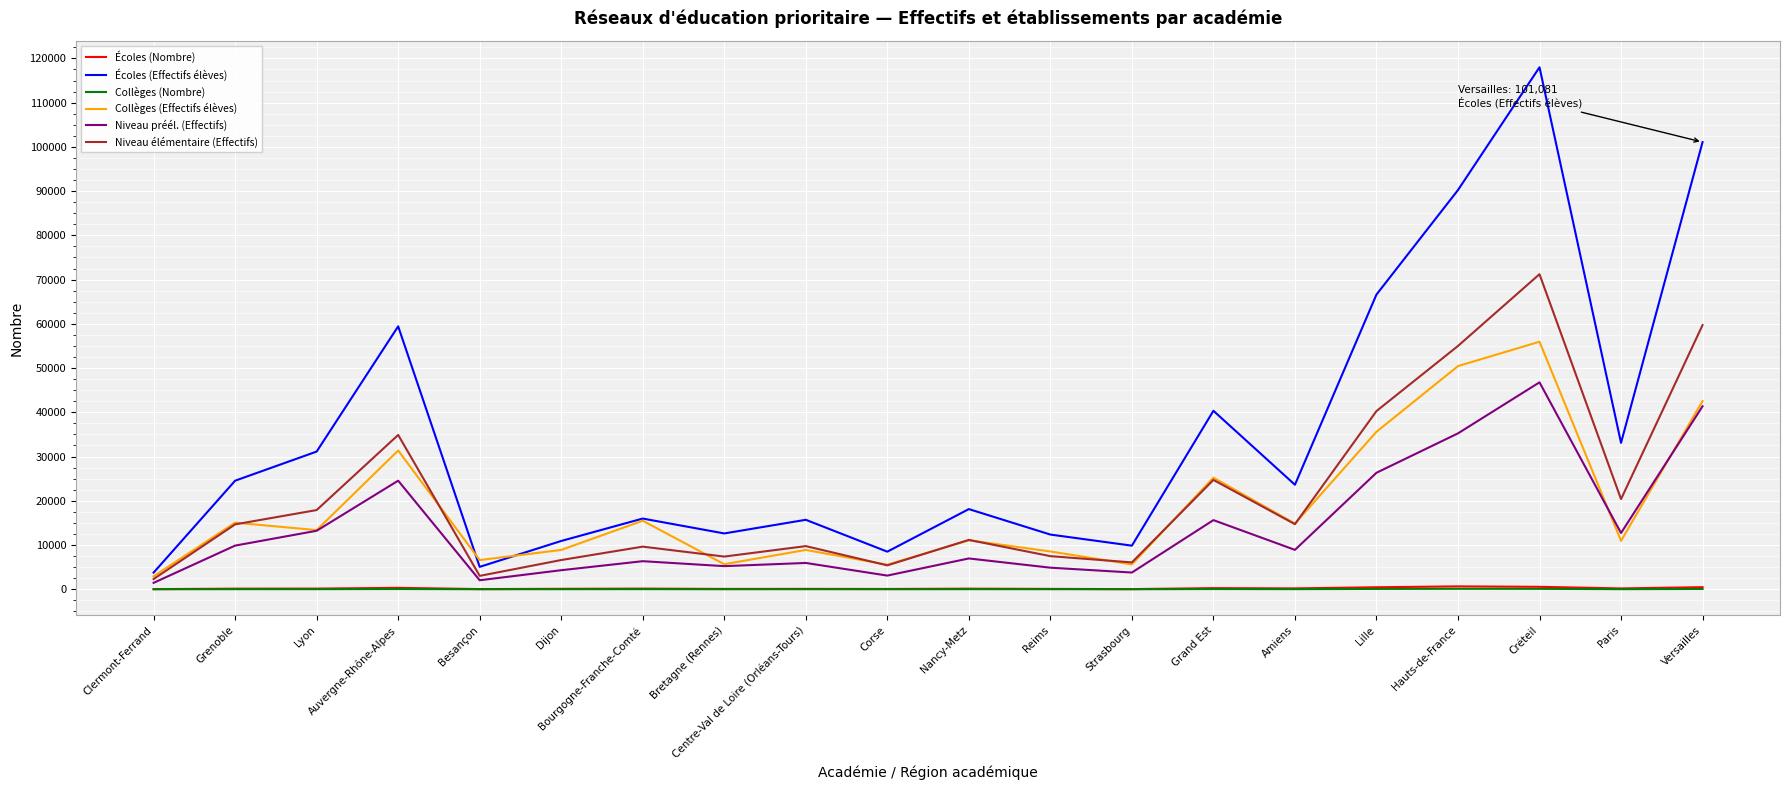

True or false: Niveau élémentaire (Effectifs) has more than 2 points higher than both neighbors.

True